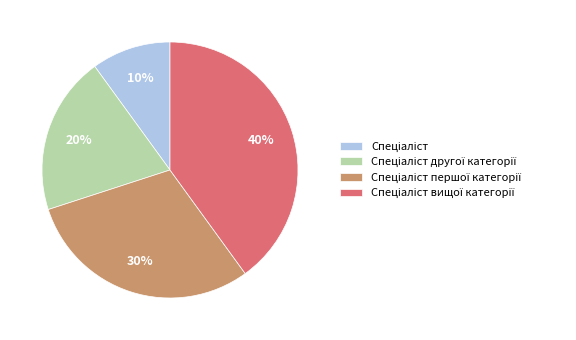

To the nearest percent, what is the average slice percentage?

25%